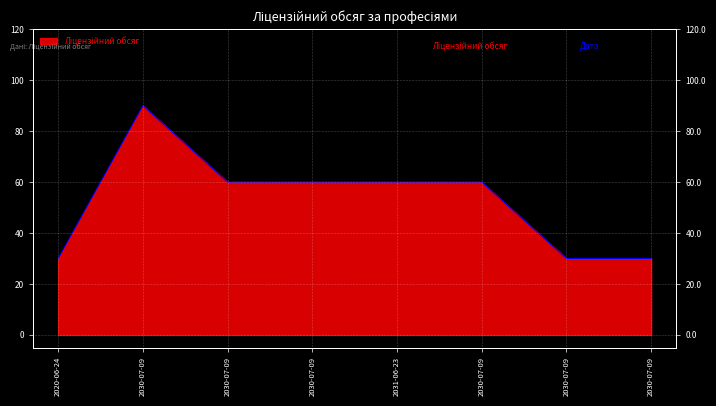

Between 2030-07-09 and 2030-07-09, which is larger?

2030-07-09